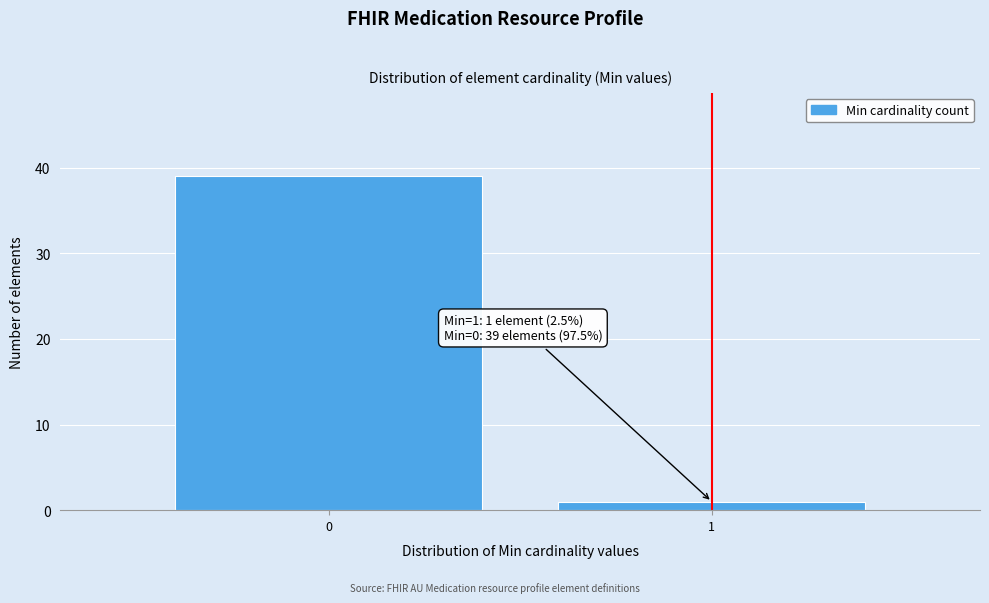

Reading left to right, extract all data points from this chart.

39	1